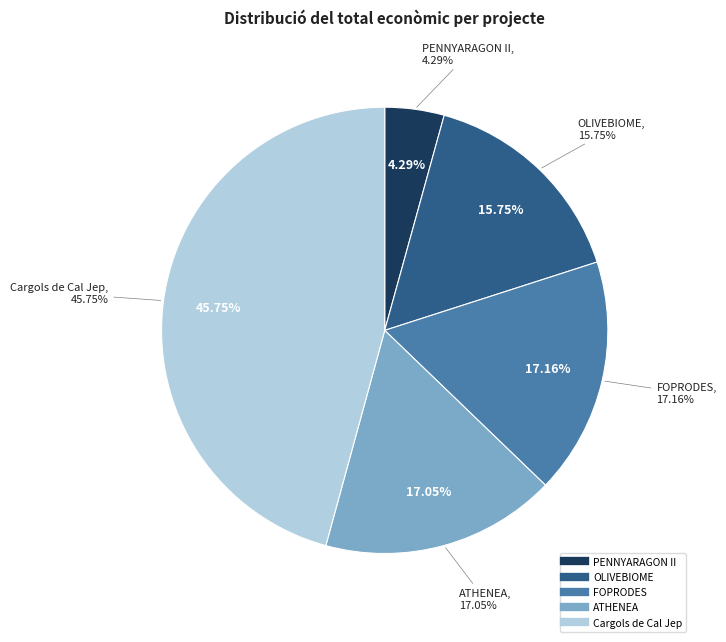

The FOPRODES slice represents 17% of the pie. True or false?

True